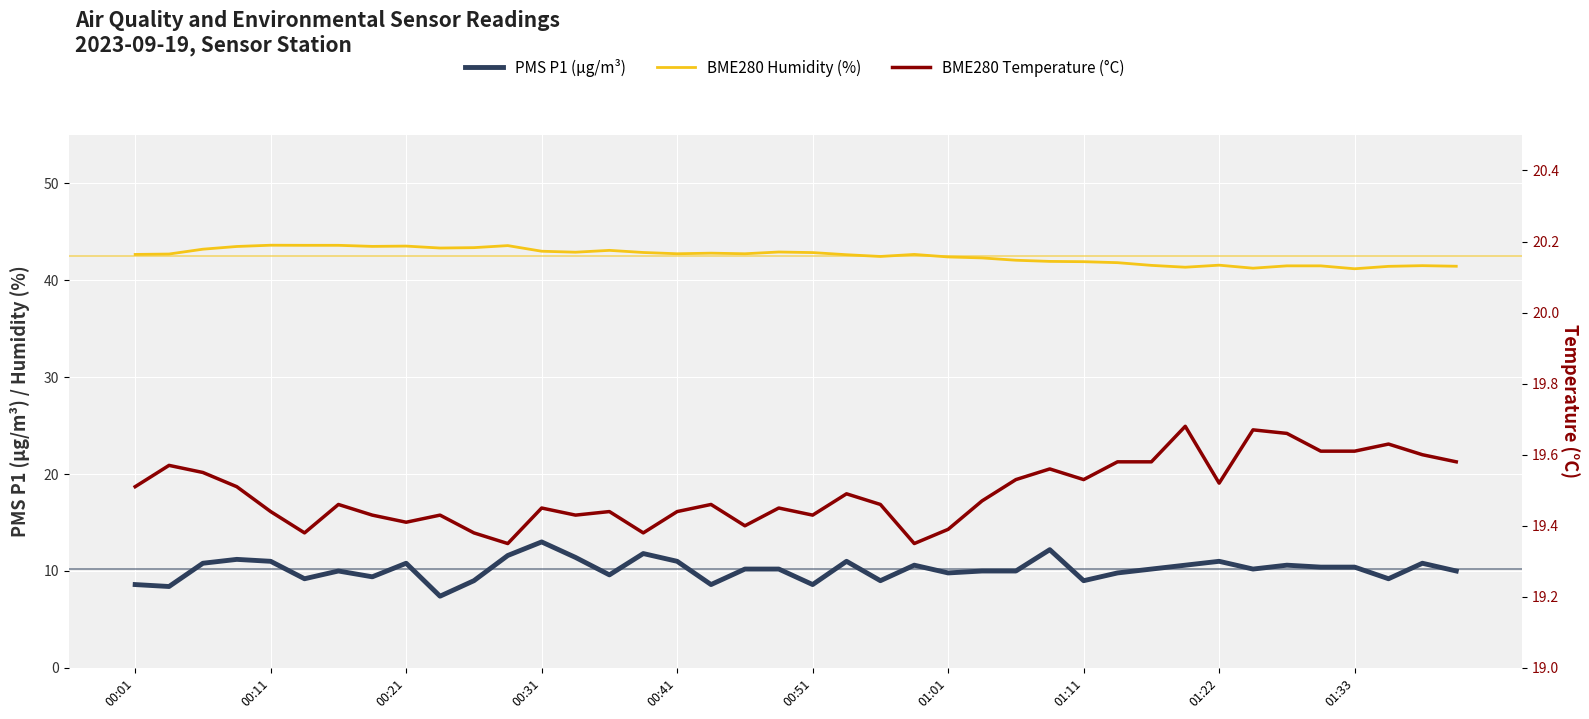

At how many categories does at least one series exceed 19?

40